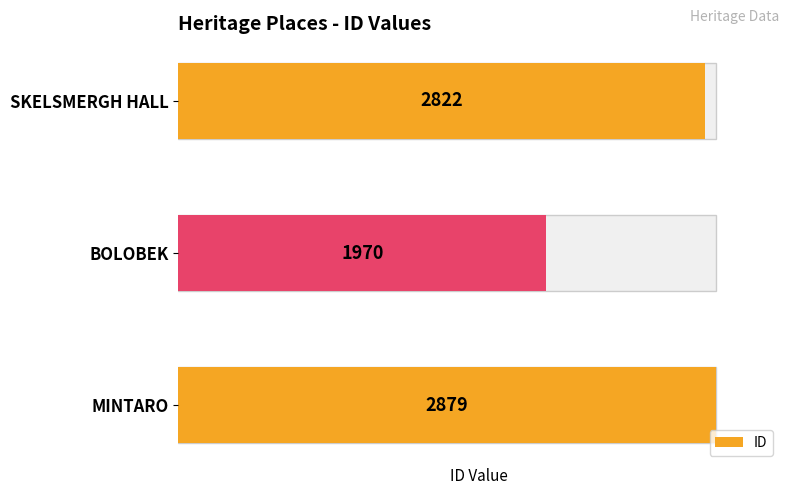

Rank the categories by value from highest to lowest.

MINTARO, SKELSMERGH HALL, BOLOBEK